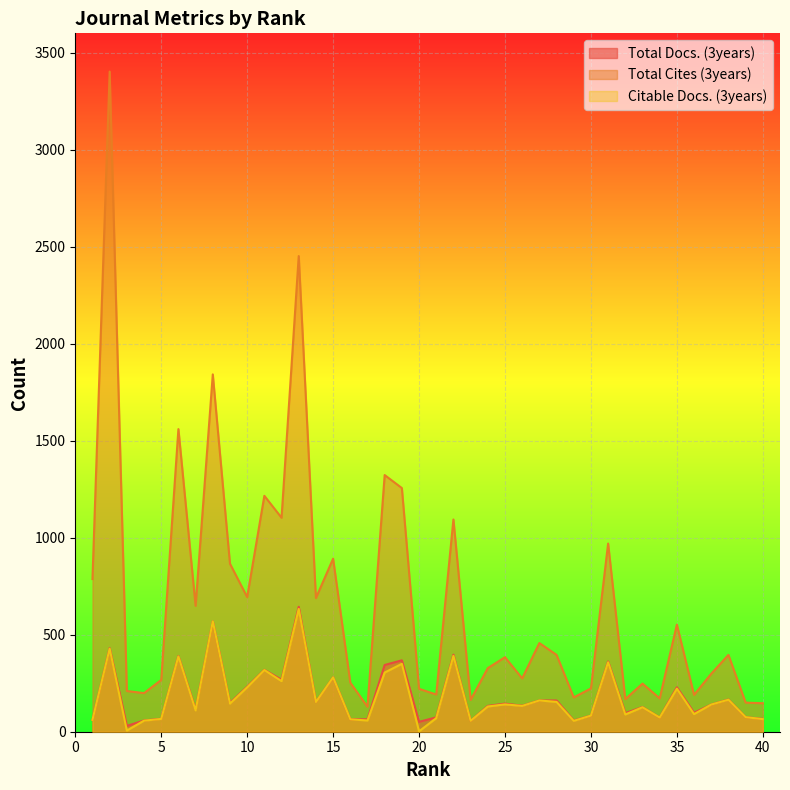

Read the Citable Docs. (3years) value at 16.

64